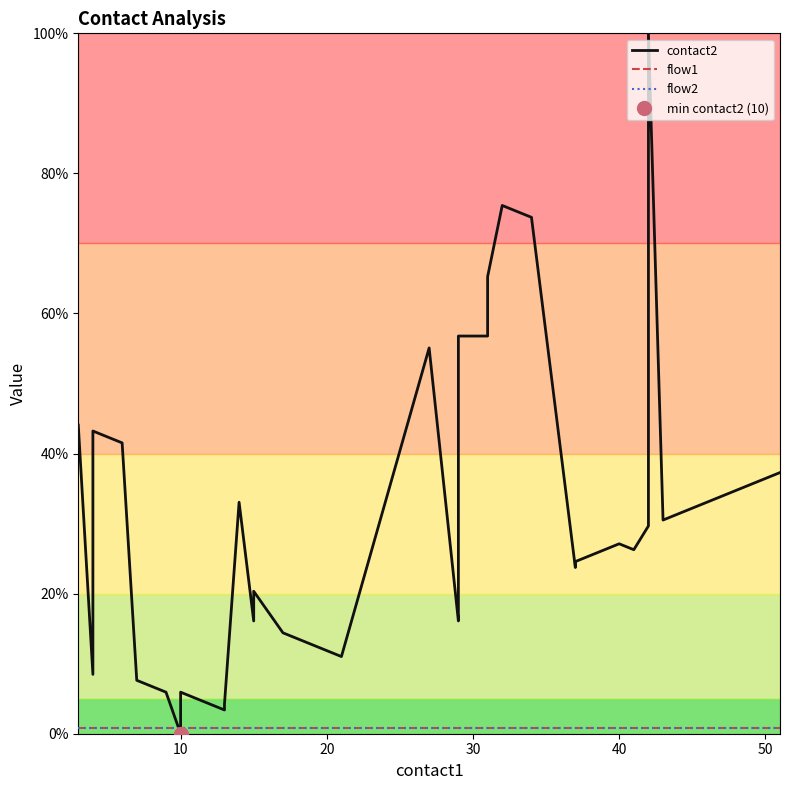

True or false: flow1 and flow2 intersect in this chart.

False